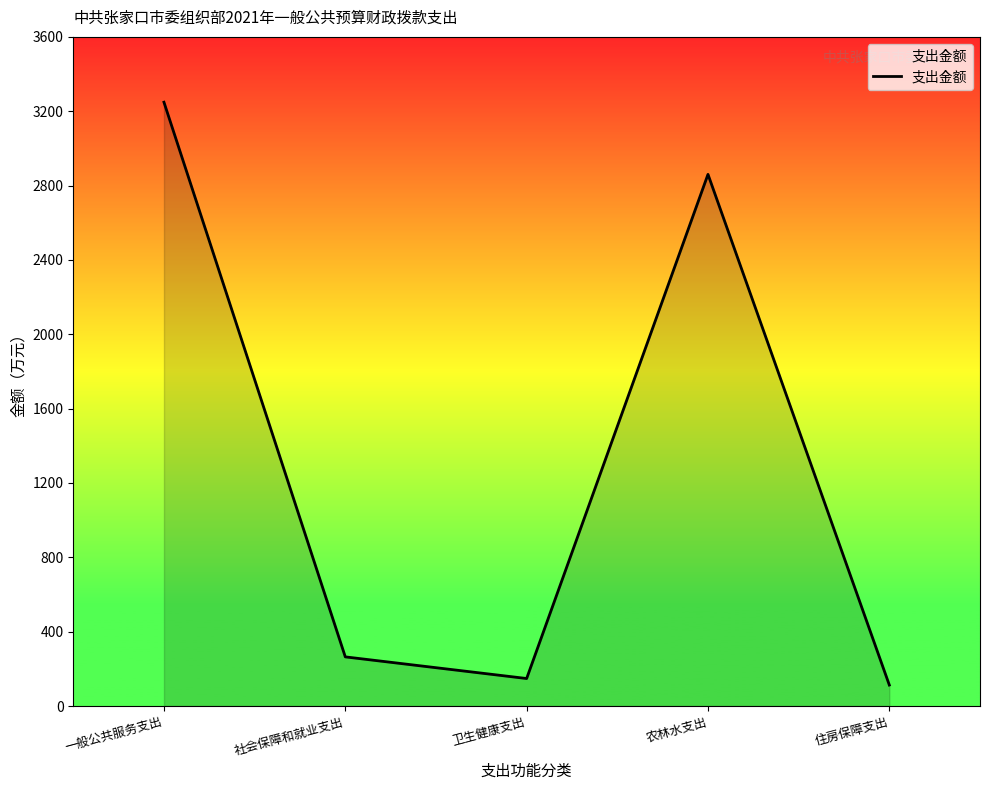

Between 社会保障和就业支出 and 卫生健康支出, which is larger?

社会保障和就业支出